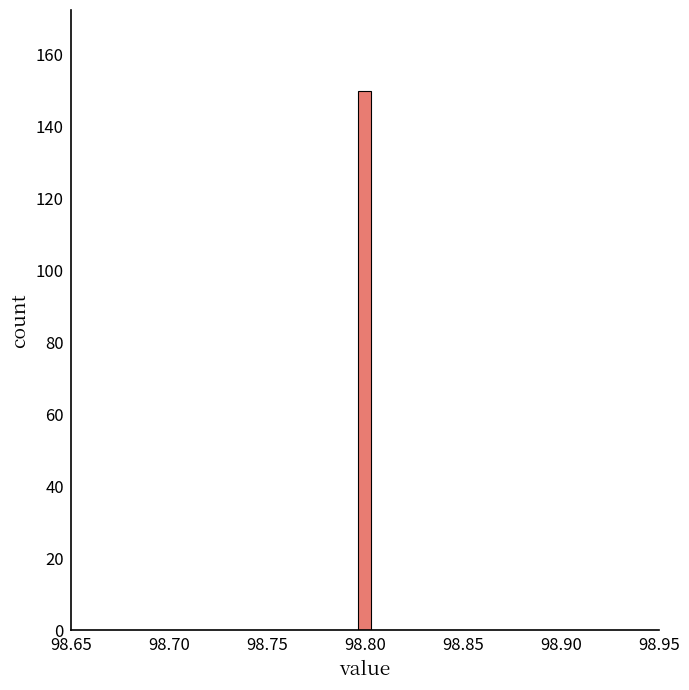

Read against the x-axis, roughly where is the centre of the tallest bar?

98.800